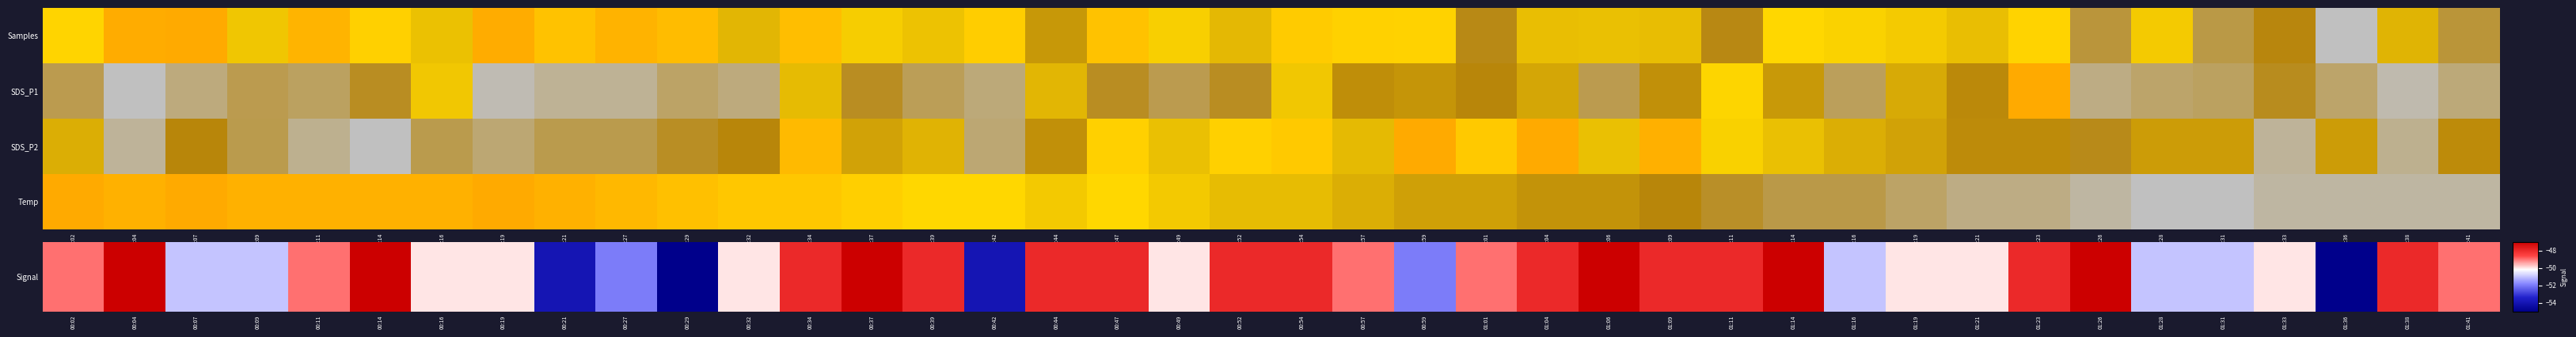

Which series has the largest total across all categories?

Signal